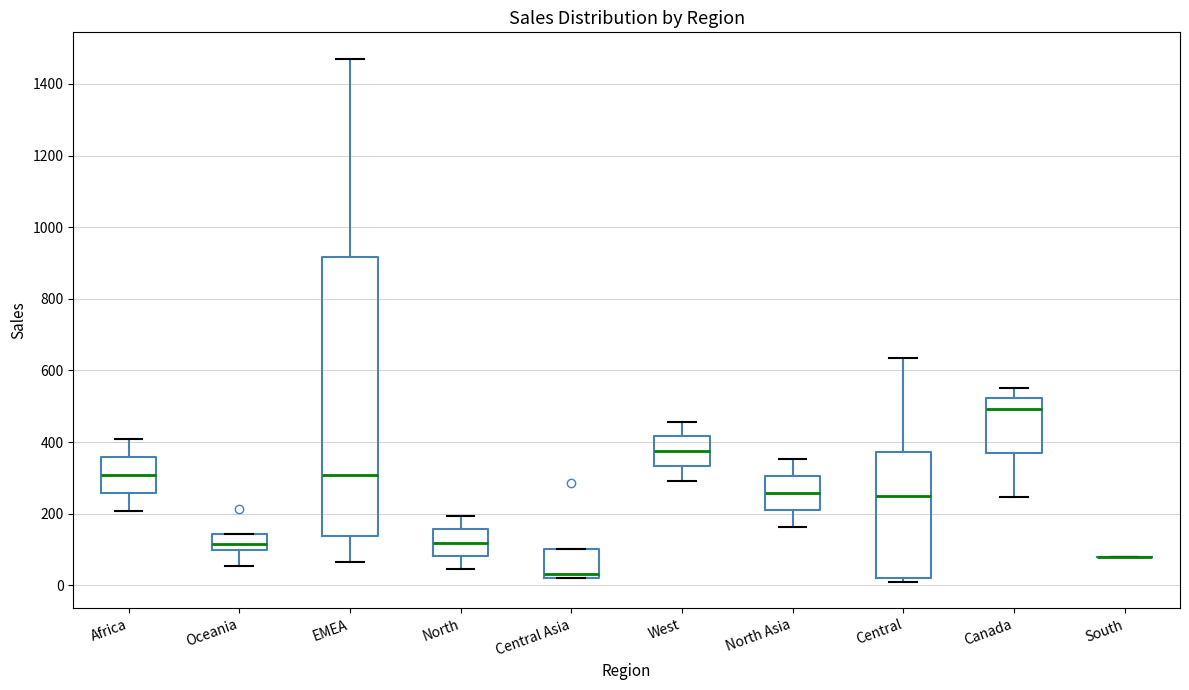

Where does the upper whisker of the box for Africa end on the y-axis? The values are not printed on the chart, so give them approximately, as read against the axis.

400